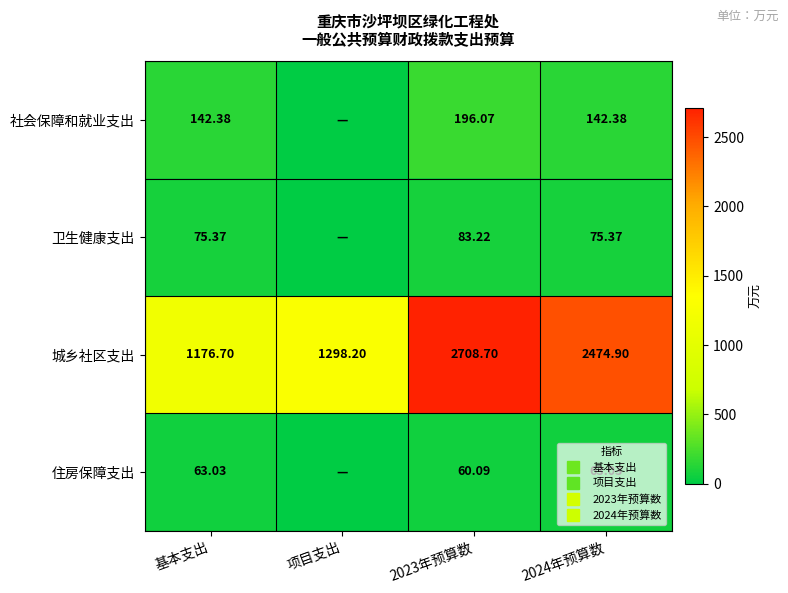

At which category is the sum across all series the highest?

2023年预算数